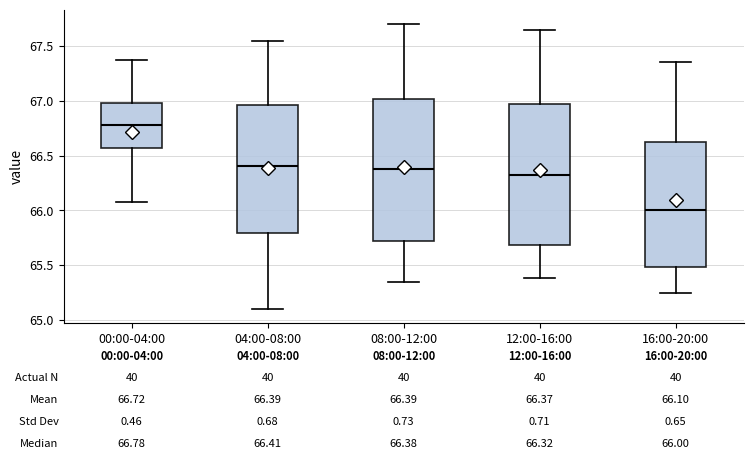

Which box has the lowest median line?

16:00-20:00